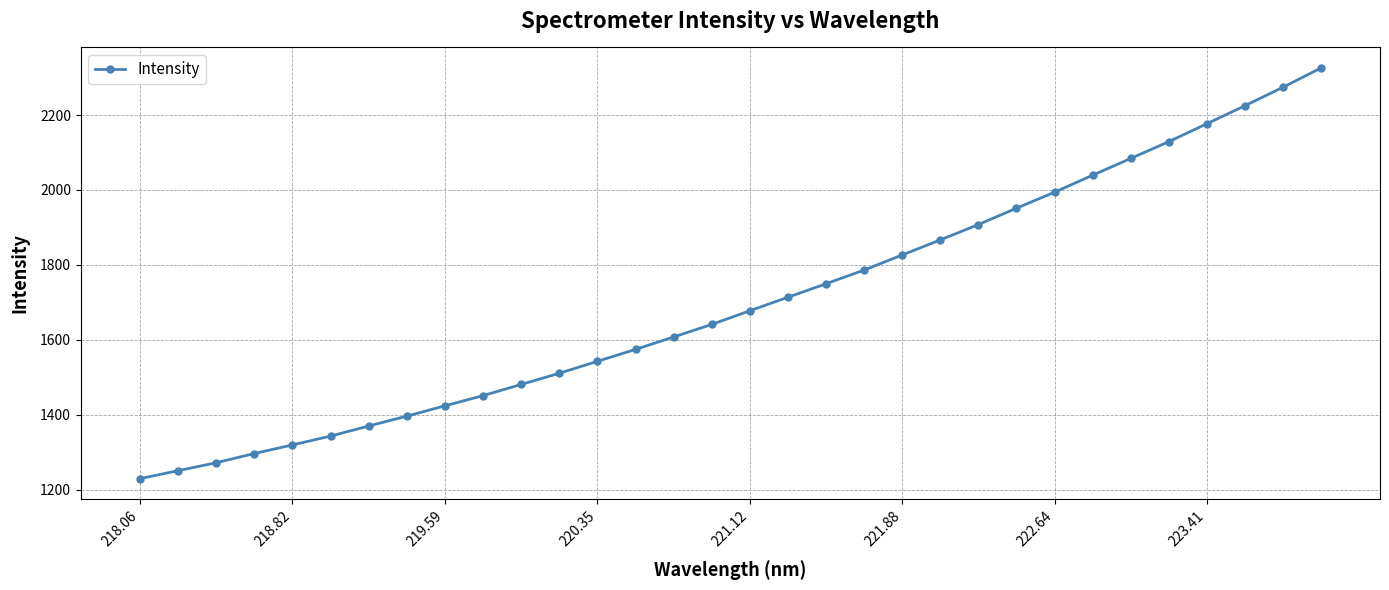

What is the minimum value shown in the chart?

1229.7